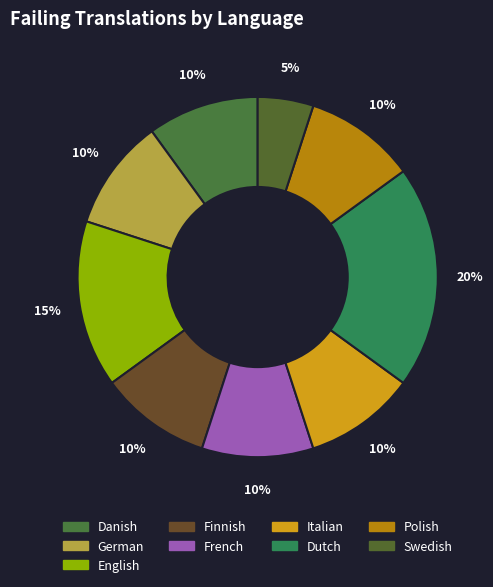

The Polish slice represents 1% of the pie. True or false?

False